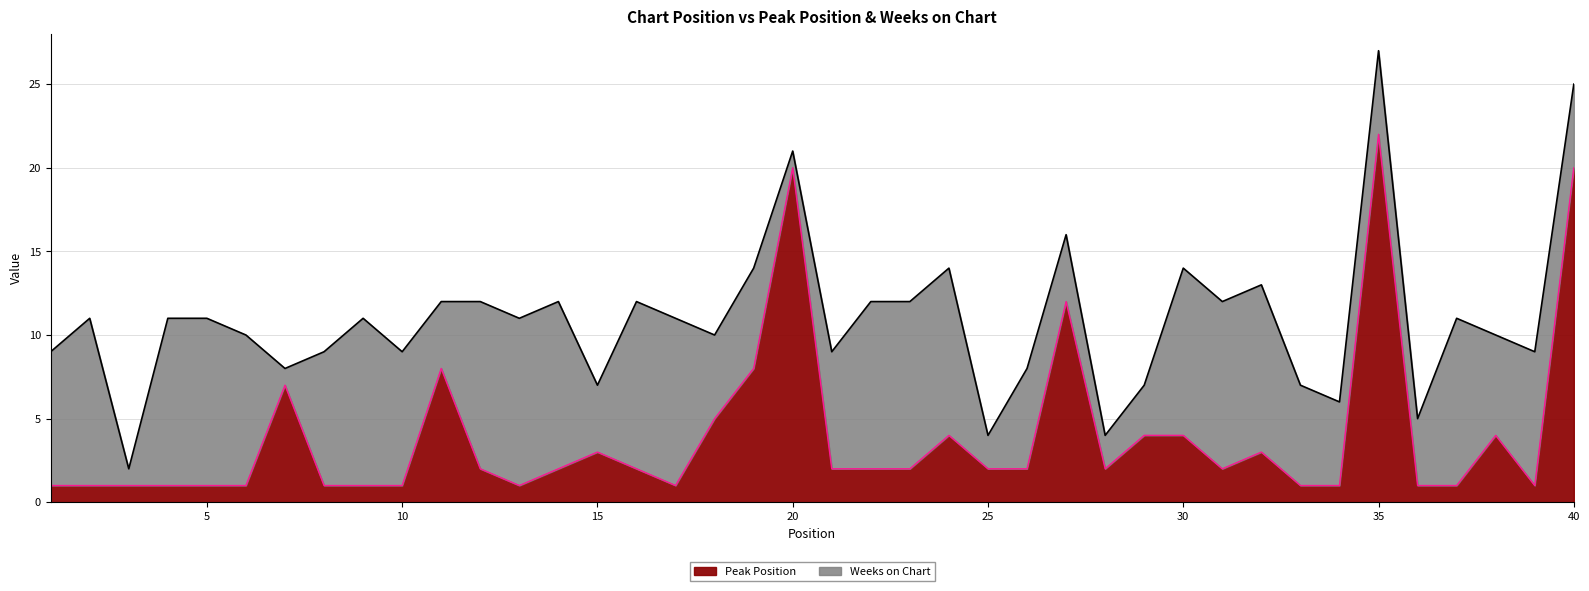

The value at 6 is 0. True or false?

False